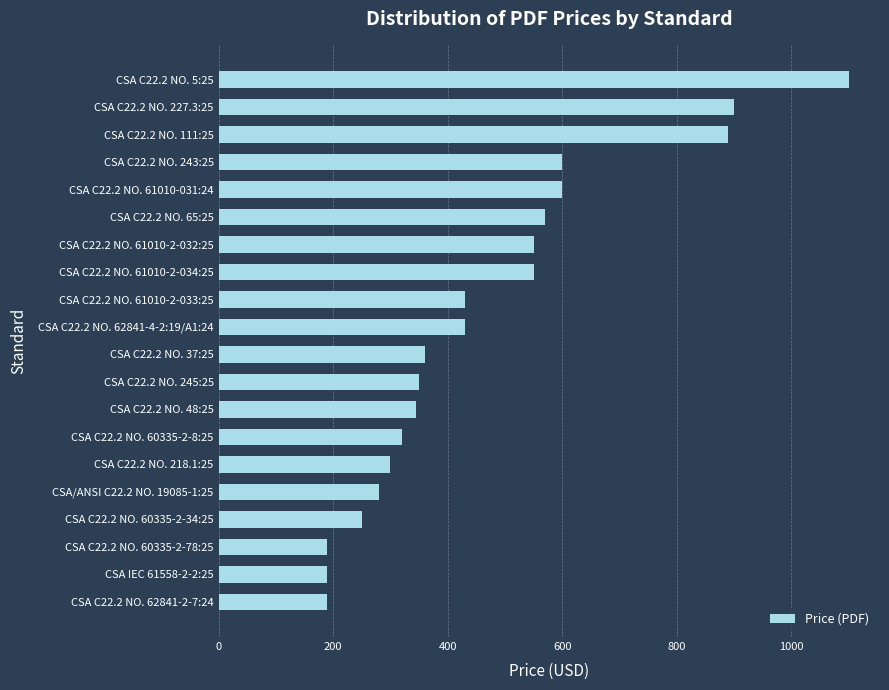

What is the change in value from CSA C22.2 NO. 60335-2-78:25 to CSA C22.2 NO. 60335-2-8:25?

+130